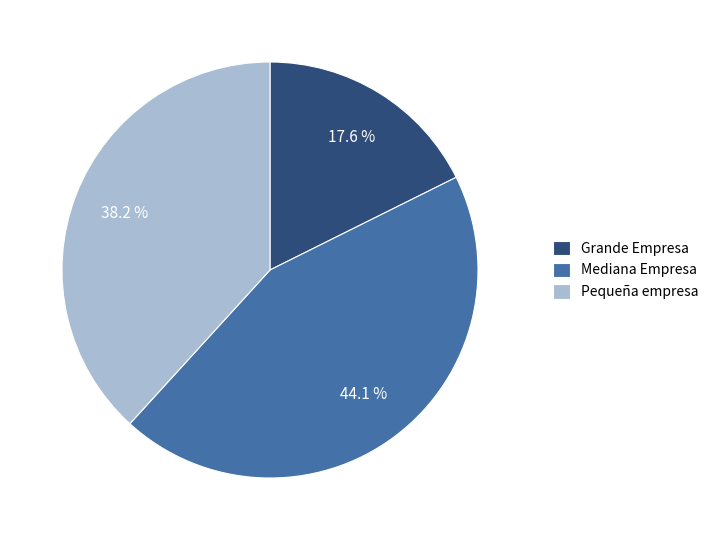

What percentage do Pequeña empresa and Mediana Empresa together represent?

82.4%